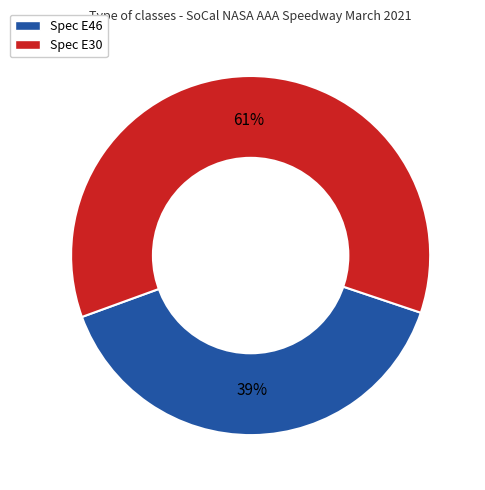

To the nearest percent, what is the average slice percentage?

50%